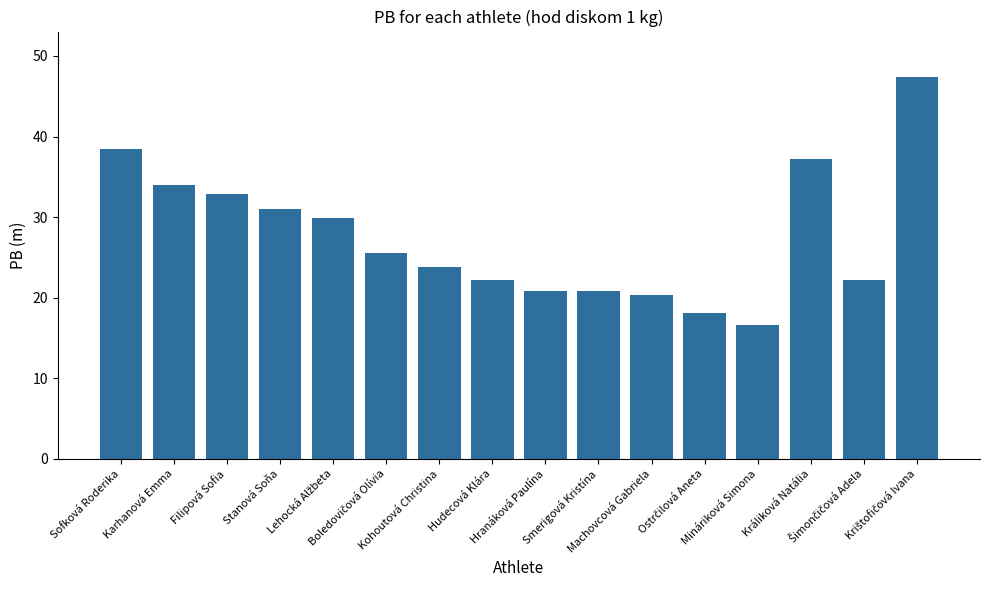

Is it true that the value at Filipová Sofia is 32.9?

True